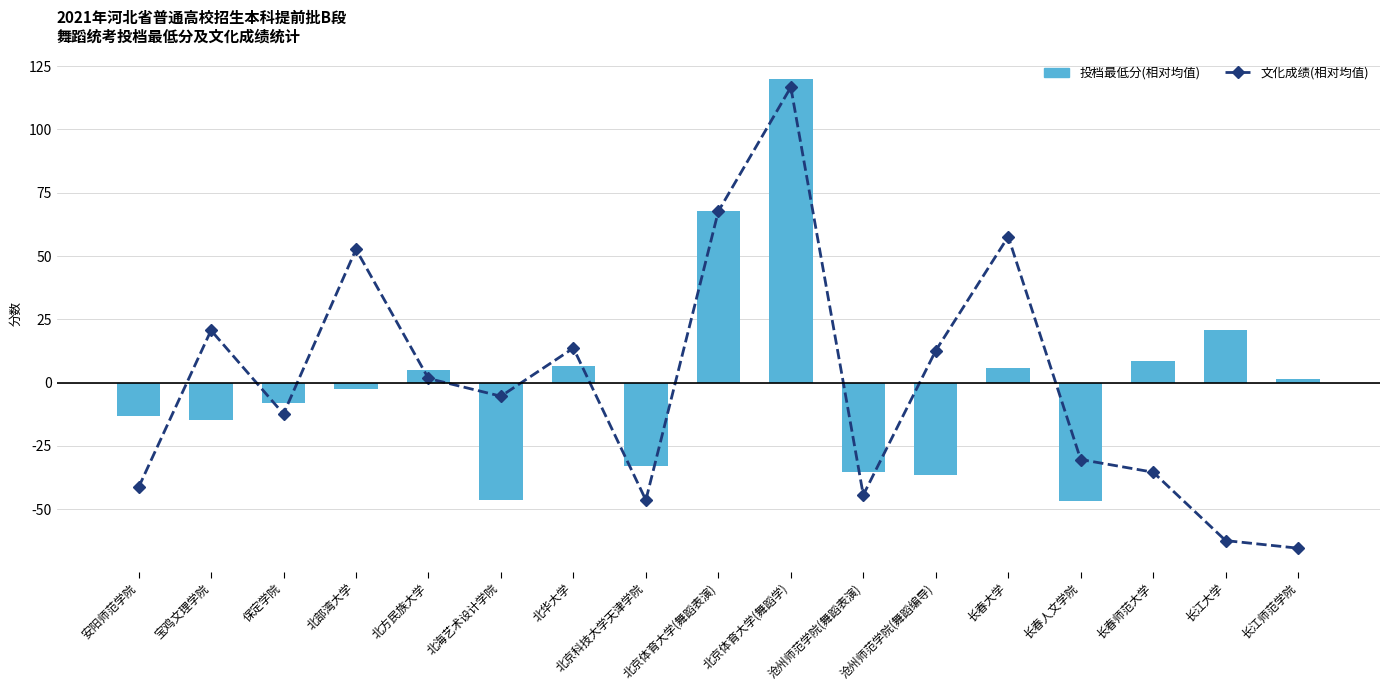

List the series in order of their peak value, highest first.

投档最低分(相对均值), 文化成绩(相对均值)